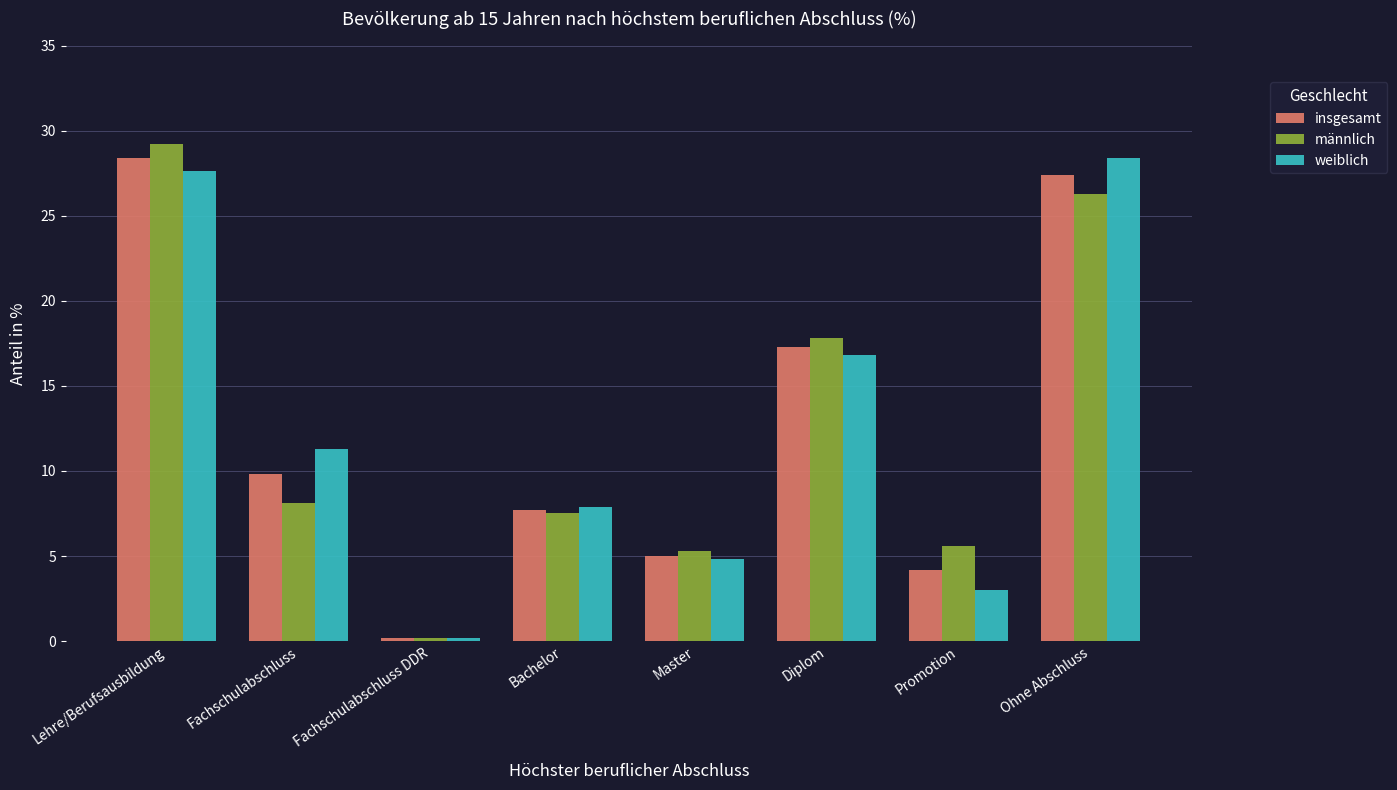

Which series changed the most between Fachschulabschluss and Master?

weiblich